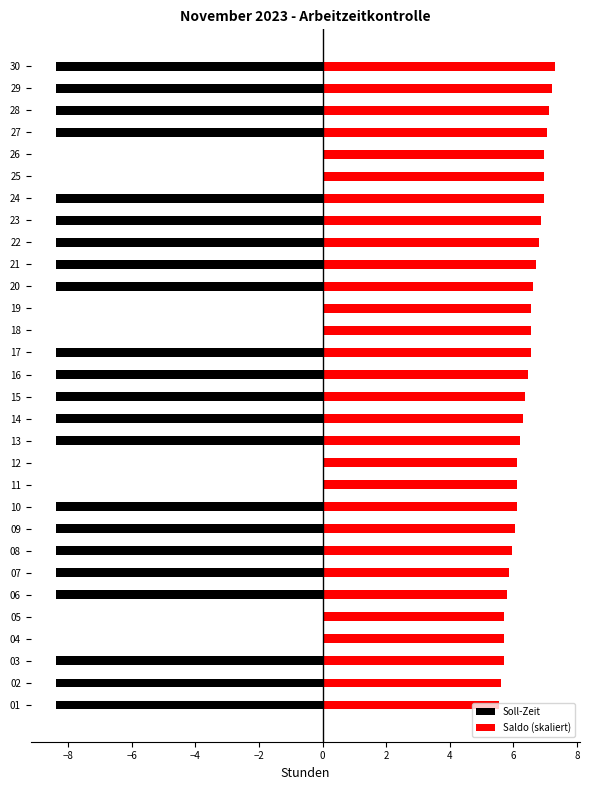

Does the chart contain any negative values?

Yes